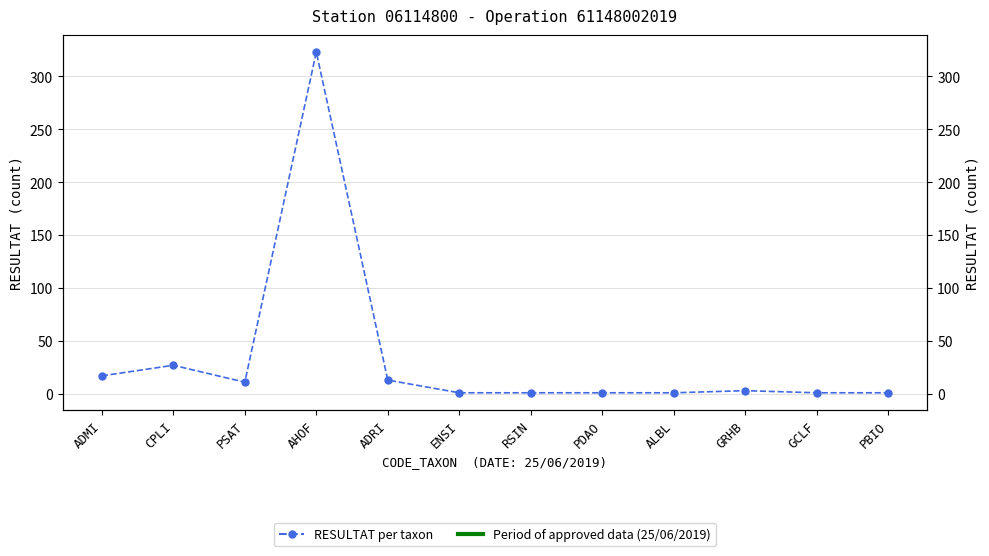

What position from the left is ENSI?

6